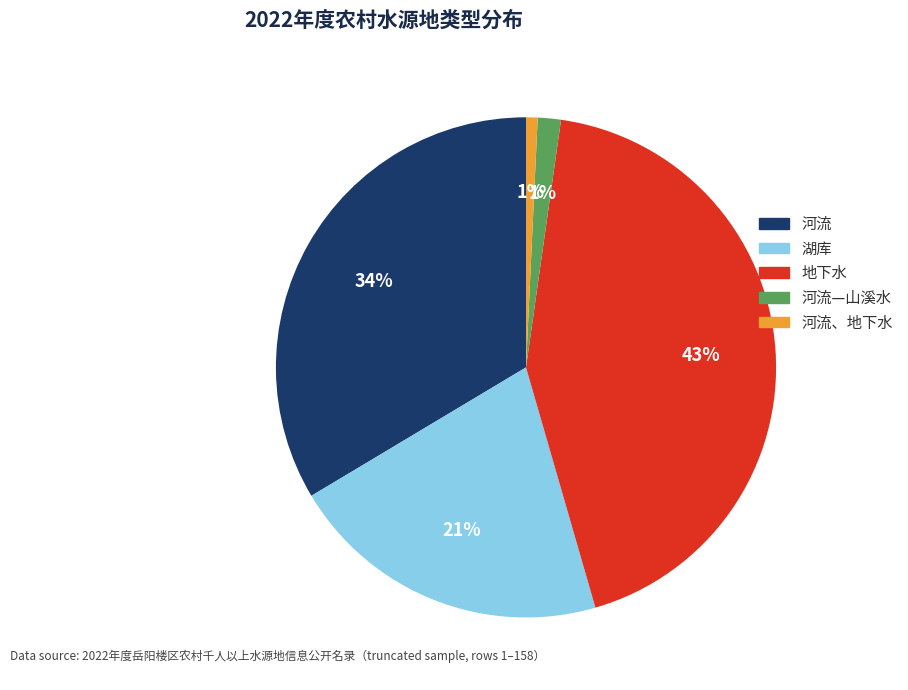

Does any single category account for the majority?

No